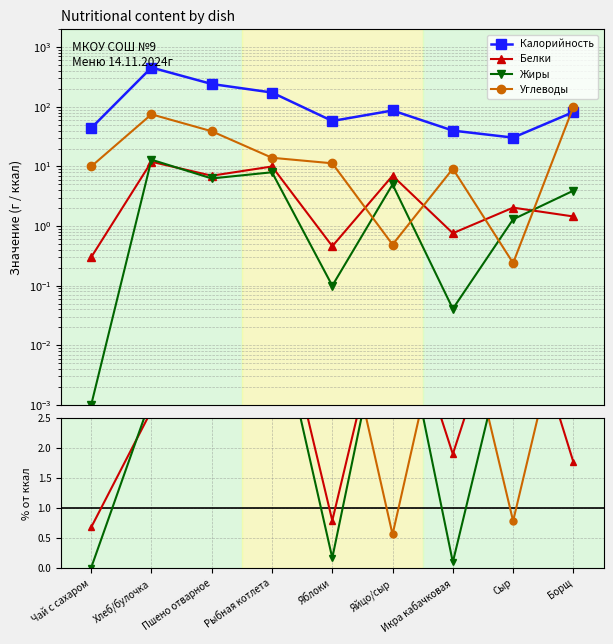

What is the highest value of the Калорийность series?

457.0